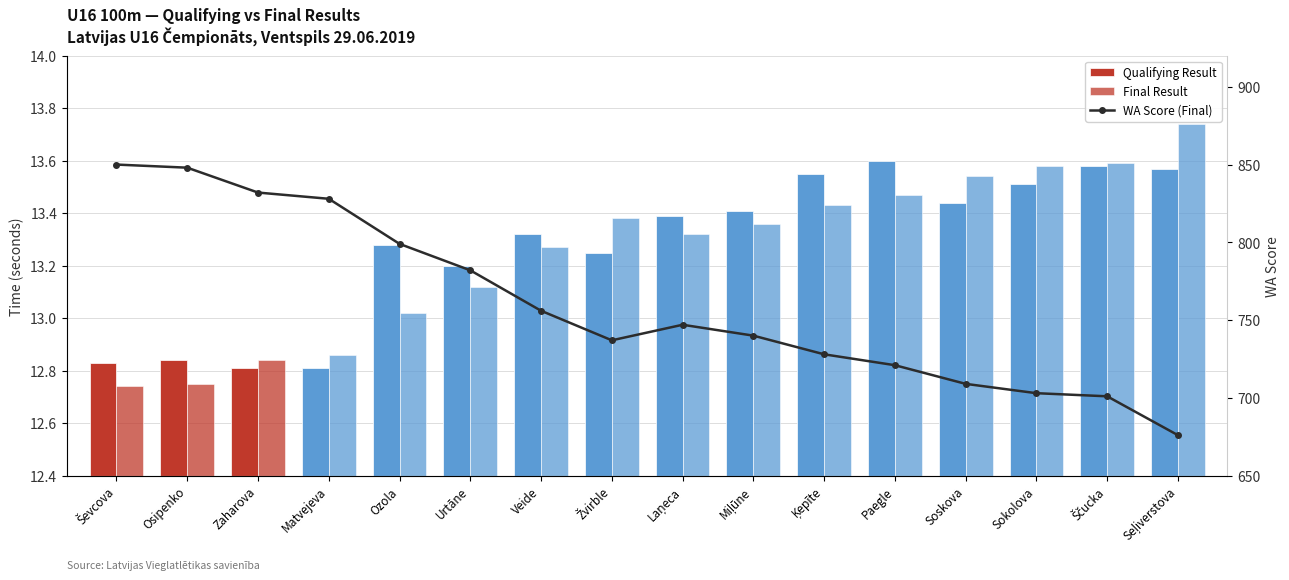

What is the difference between the maximum and minimum values in the Qualifying Result series?

0.8